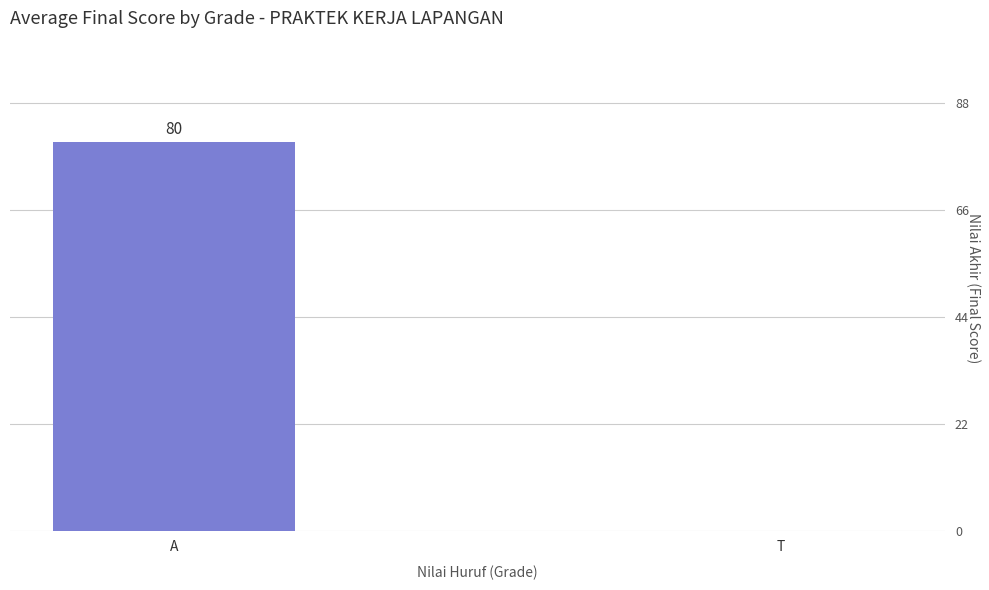

What is the sum of all values?

80